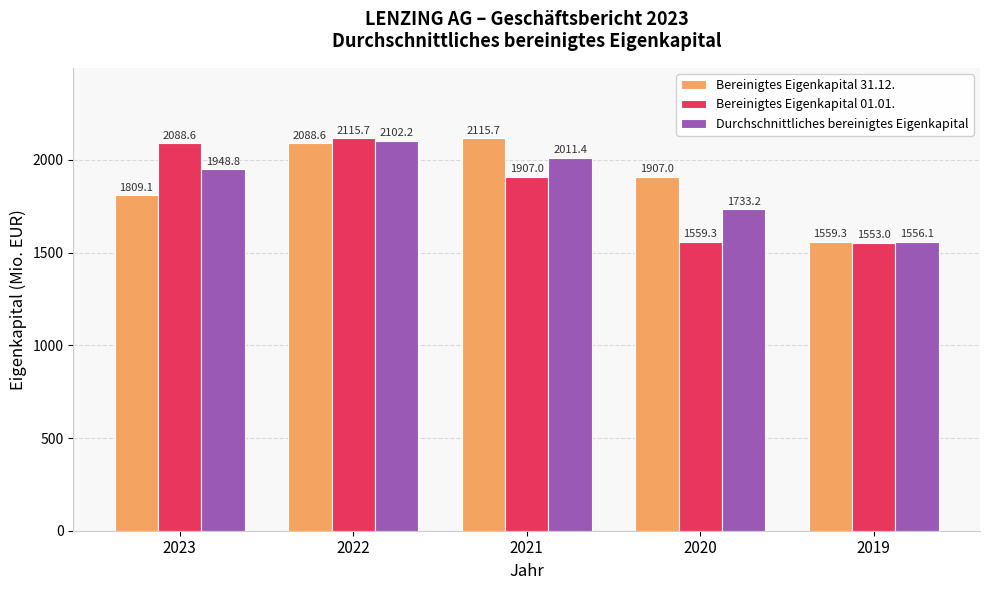

What is the total value across all series at 2022?

6306.5